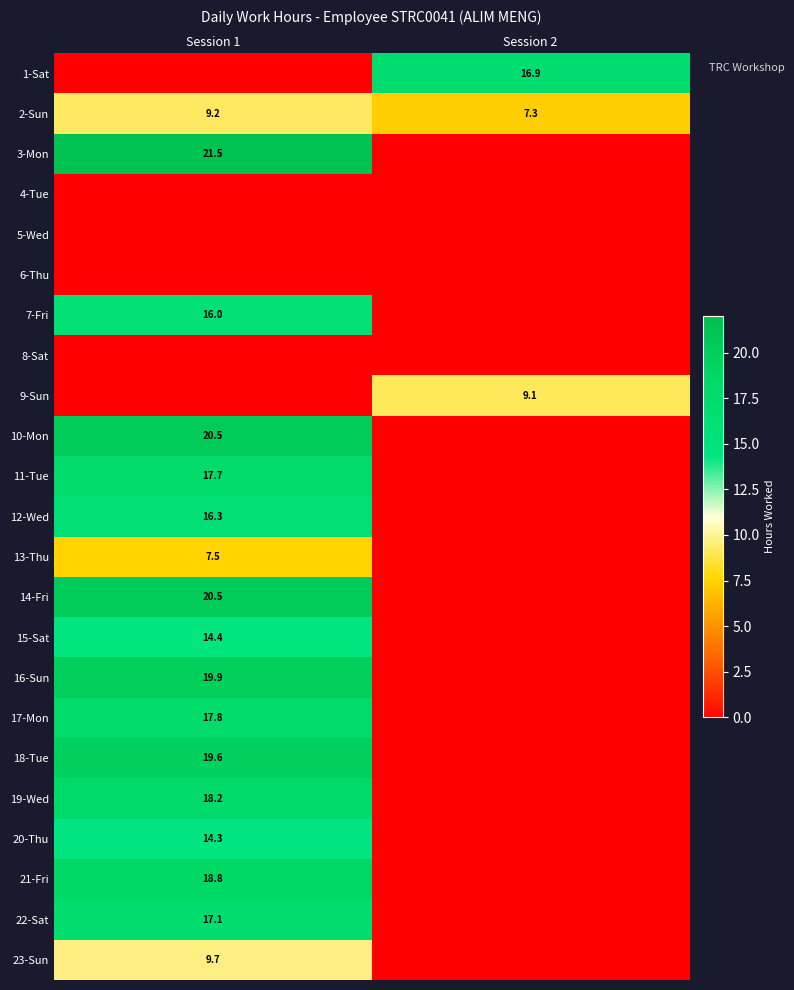

True or false: 2-Sun has a value of 2.1 at Session 2.

False